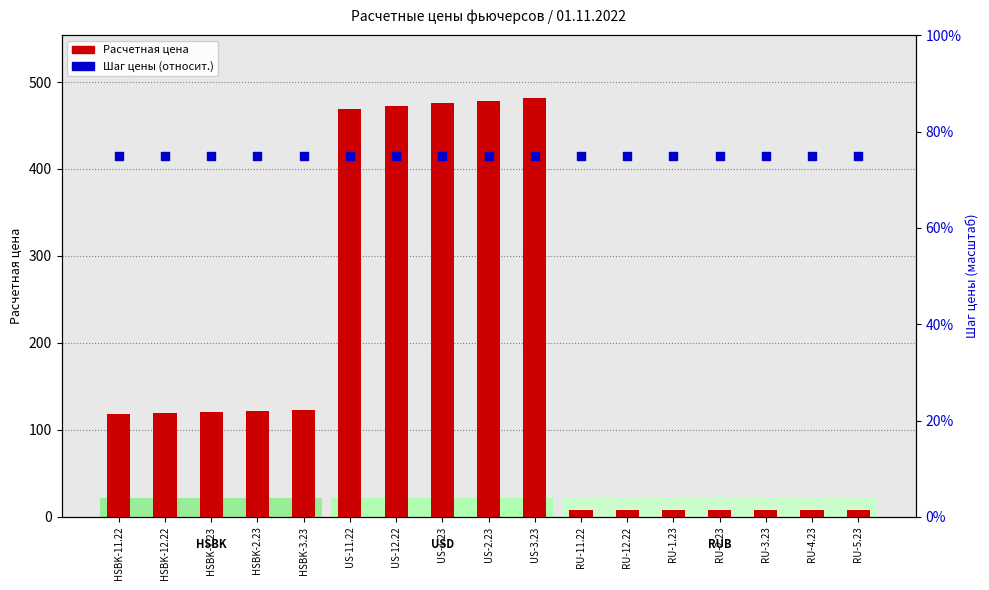

What are all the series names shown in the legend?

Расчетная цена, Шаг цены (относит.)